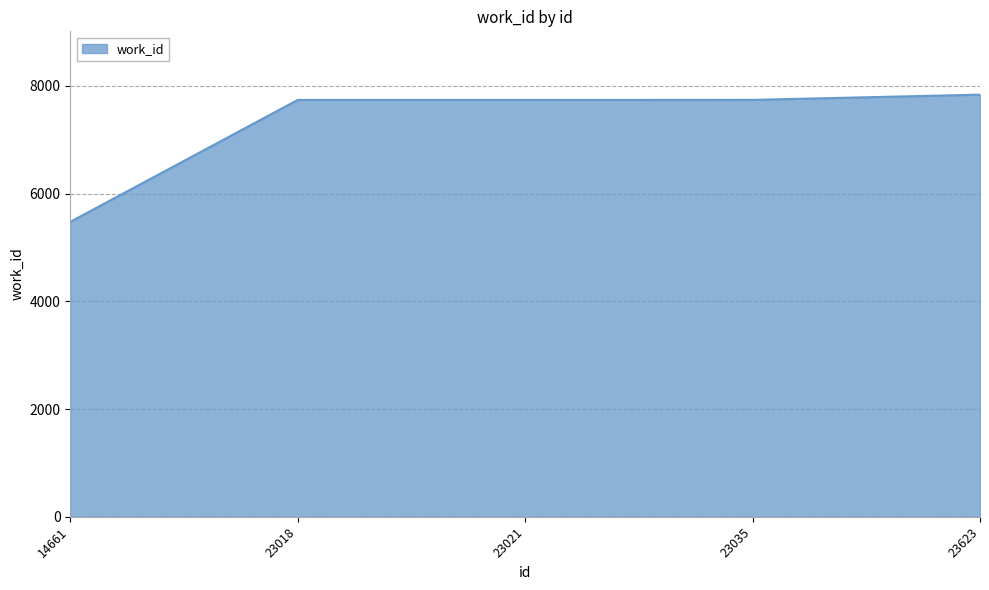

What is the difference between the values at 14661 and 23021?

2263